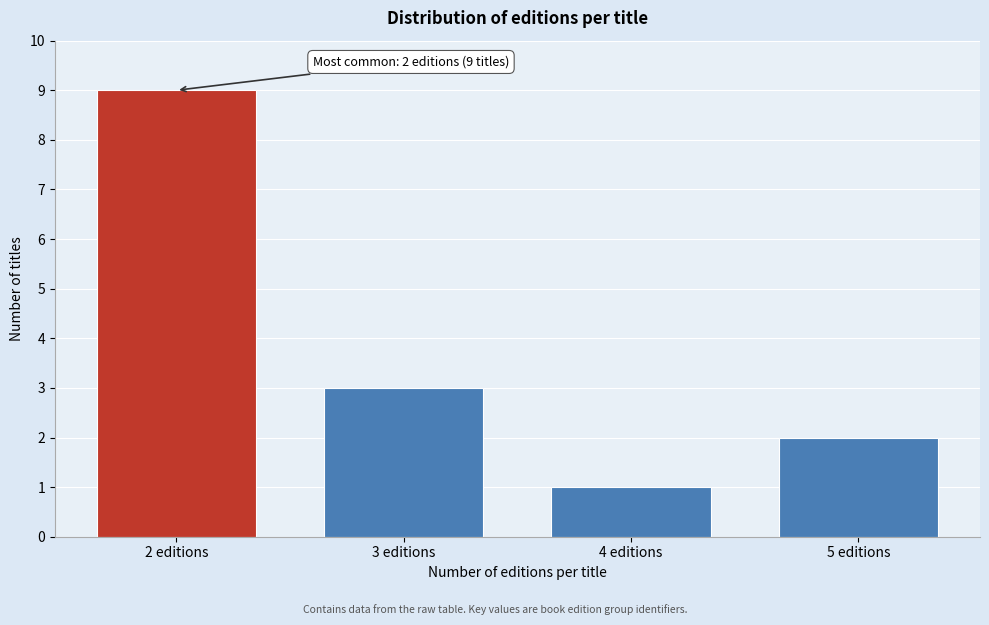

Reading left to right, what are all the values shown in this chart?

9	3	1	2